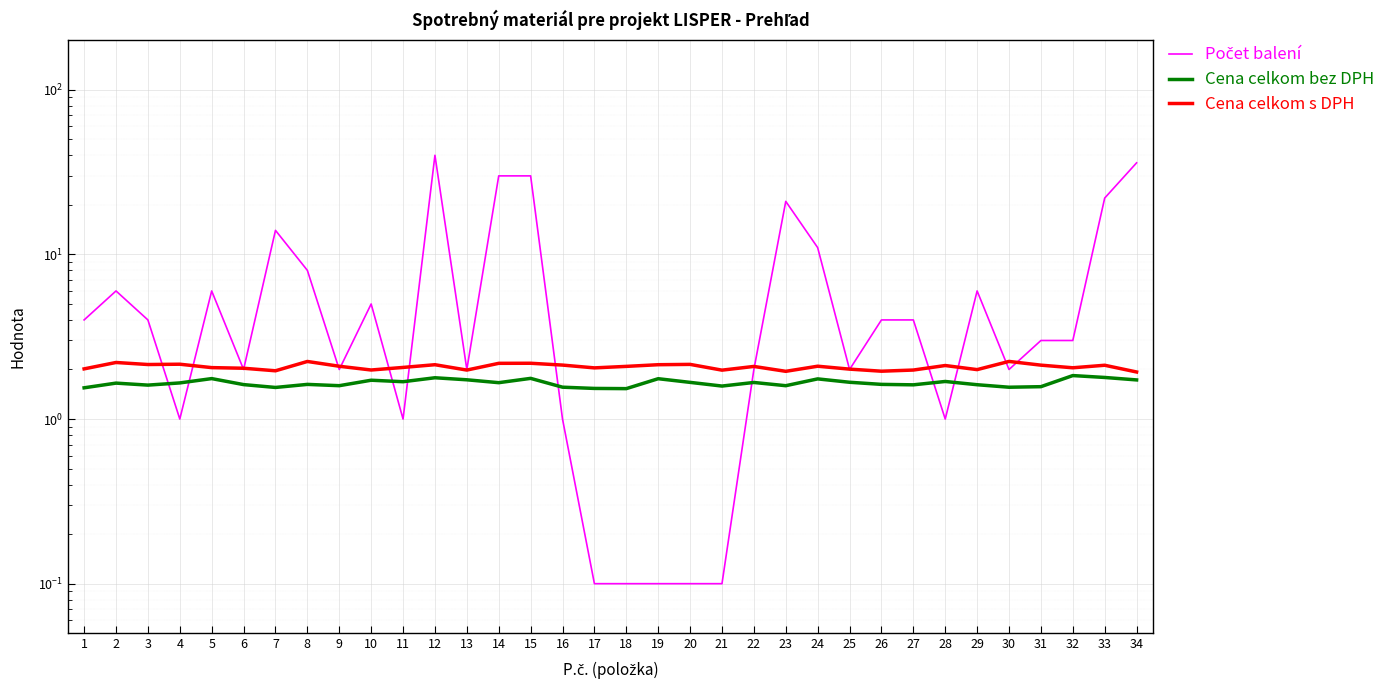

How many interior local valleys does the Cena celkom s DPH series have?

10